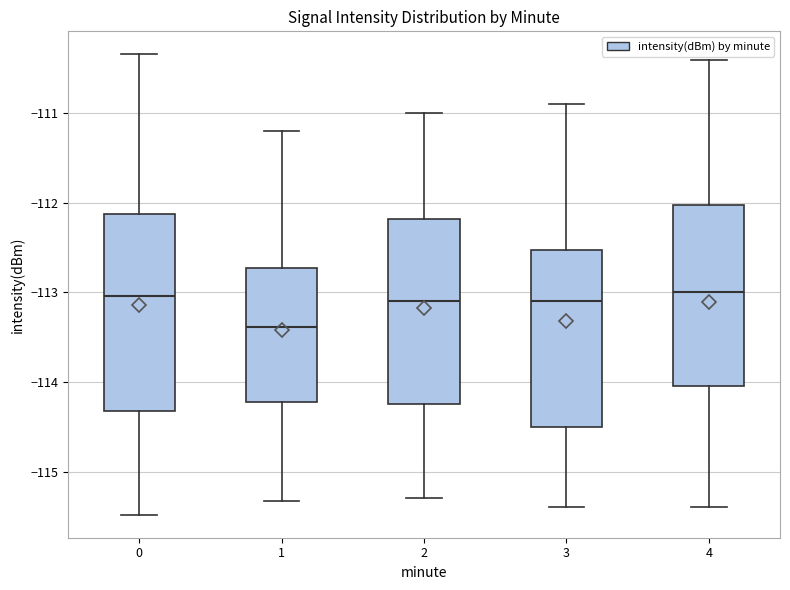

Reading left to right, transcribe this box plot: for each box, give where its median line is, the range the box spans, and where its two whiskers end, as read against the y-axis. The values are not printed on the chart, so give them approximately, as read against the axis.

0: median -113.0, box -114.3 to -112.1, whiskers -115.5 to -110.3
1: median -113.4, box -114.2 to -112.7, whiskers -115.3 to -111.2
2: median -113.1, box -114.2 to -112.2, whiskers -115.3 to -111.0
3: median -113.1, box -114.5 to -112.5, whiskers -115.4 to -110.9
4: median -113.0, box -114.0 to -112.0, whiskers -115.4 to -110.4